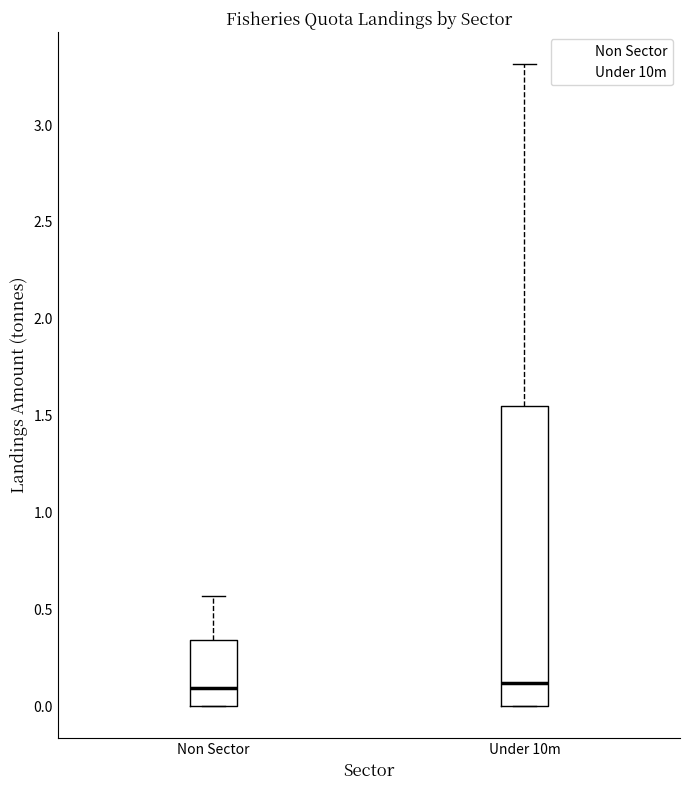

Which box is the tallest, from its lower edge to its upper edge?

Under 10m